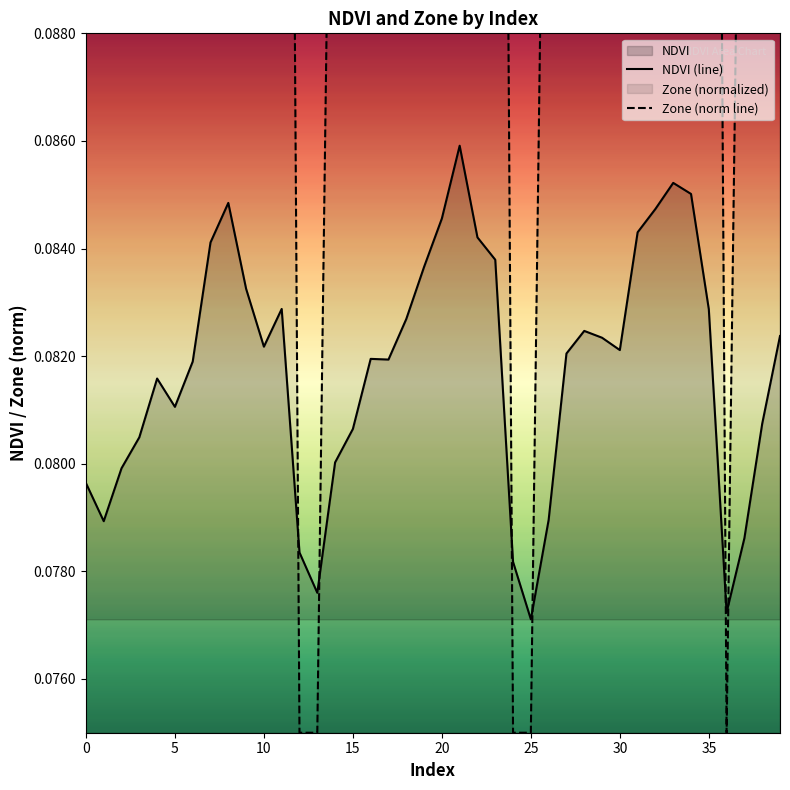

How many interior local peaks does the NDVI series have?

7